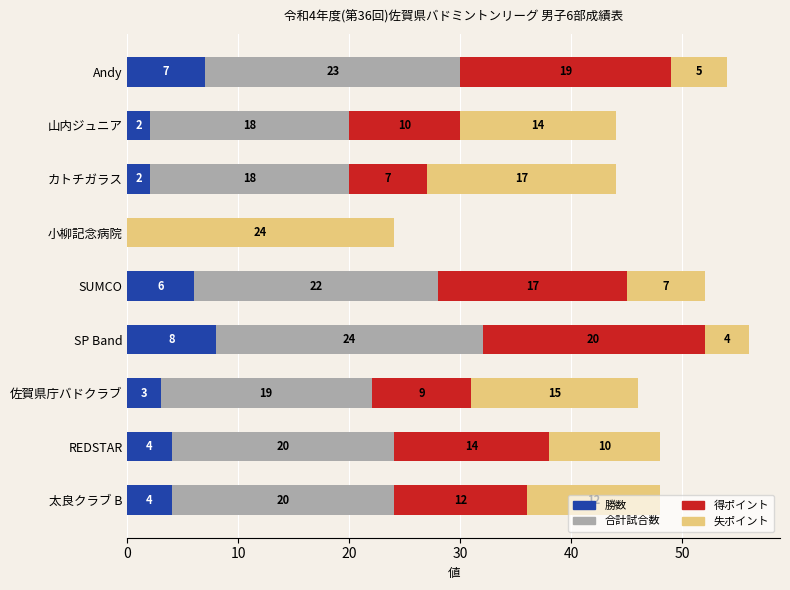

At which category is the sum across all series the highest?

SP Band